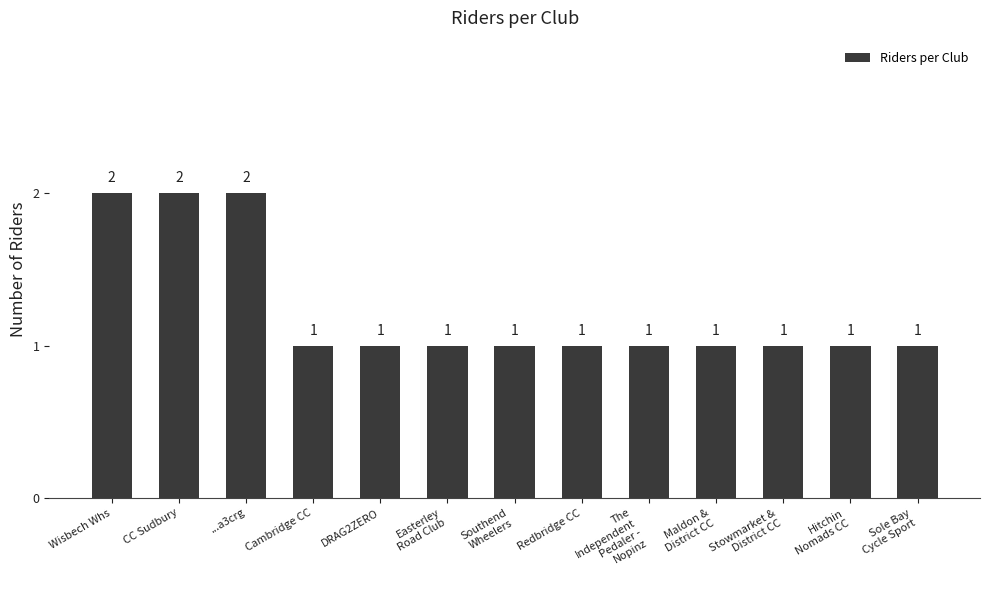

Reading left to right, extract all data points from this chart.

Wisbech Whs=2	CC Sudbury=2	...a3crg=2	Cambridge CC=1	DRAG2ZERO=1	Easterley
Road Club=1	Southend
Wheelers=1	Redbridge CC=1	The
Independent
Pedaler -
Nopinz=1	Maldon &
District CC=1	Stowmarket &
District CC=1	Hitchin
Nomads CC=1	Sole Bay
Cycle Sport=1